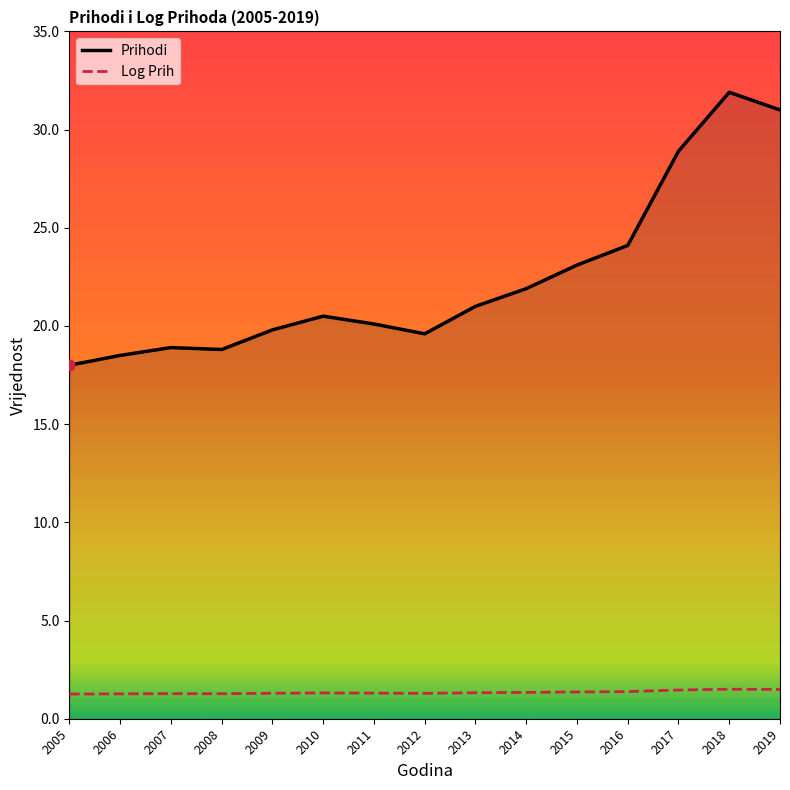

Which series contains the highest Y value?

Prihodi